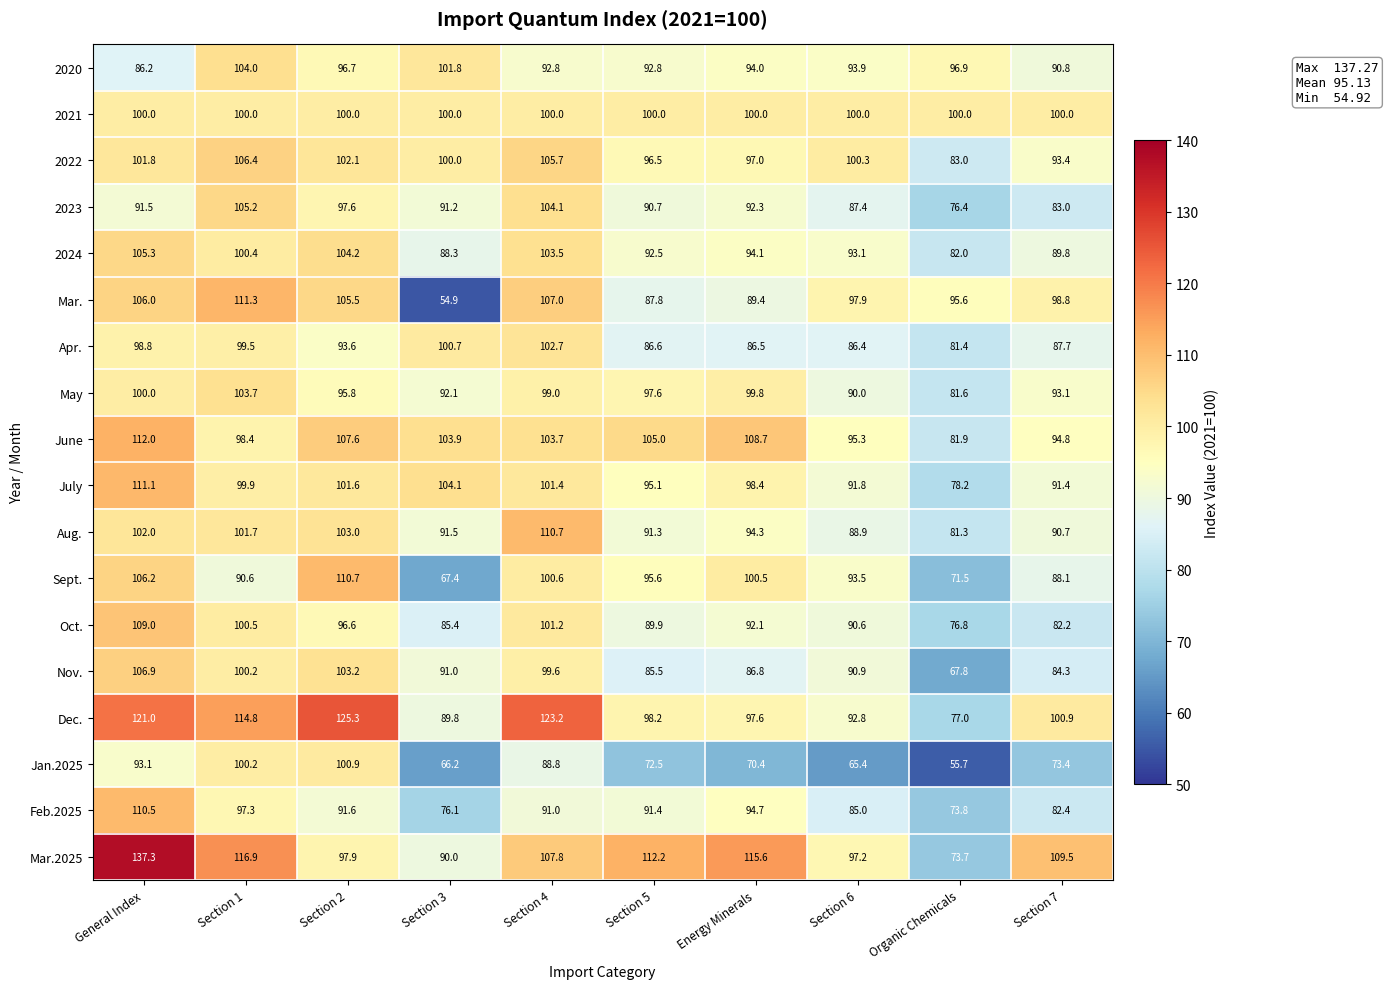

What is the greatest value displayed?

137.3